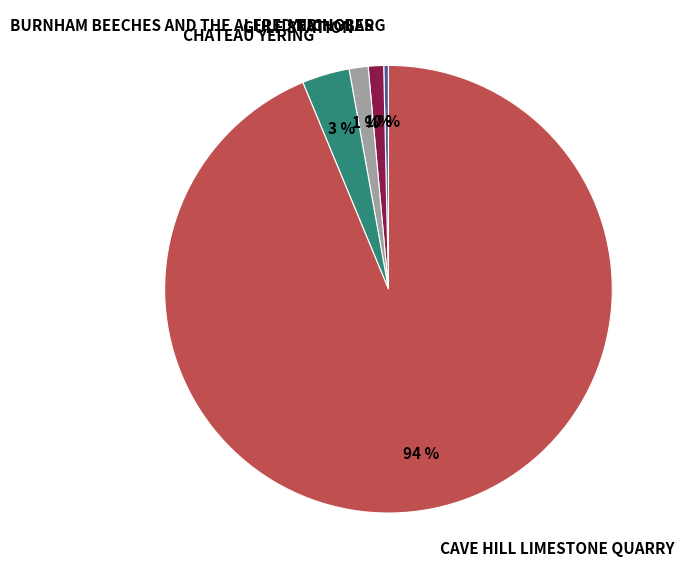

To the nearest percent, what is the average slice percentage?

20%